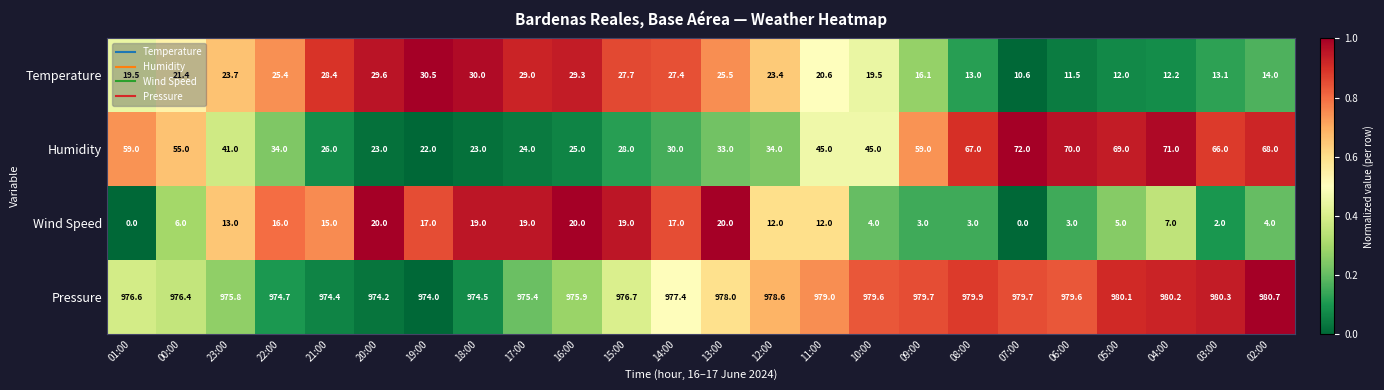

Which series has the widest spread of values?

Humidity